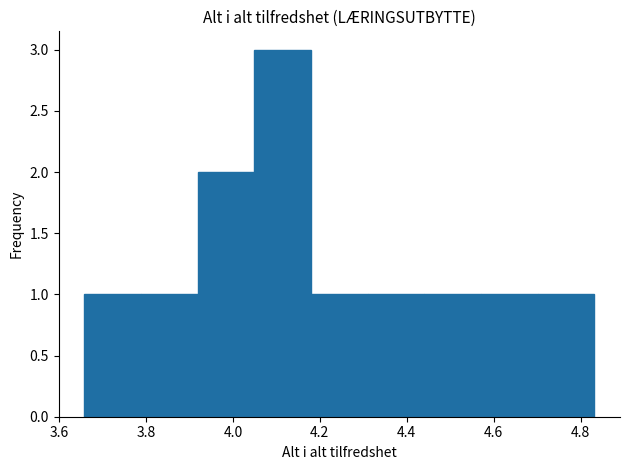

Reading left to right, transcribe this chart: for each bar, give the range it covers on the x-axis and its height. Neither the bar edges nor the heights are printed on the chart, so give them approximately, as read against the axes.

3.66 to 3.78: 1
3.78 to 3.92: 1
3.92 to 4.04: 2
4.04 to 4.18: 3
4.18 to 4.32: 1
4.32 to 4.44: 1
4.44 to 4.58: 1
4.58 to 4.70: 1
4.70 to 4.84: 1